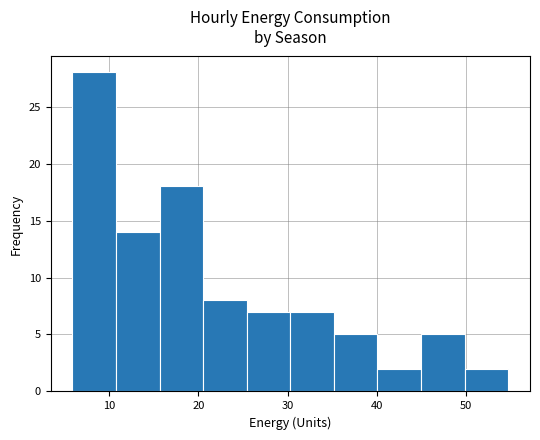

Which range on the x-axis has the tallest bar?

6 to 11